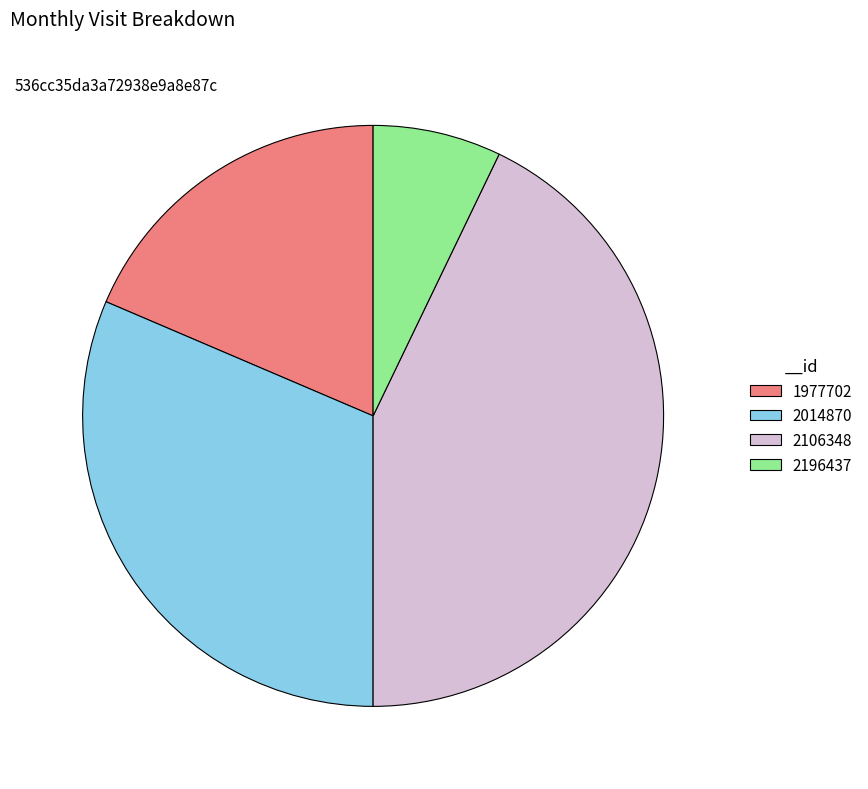

Is the sum of 2106348 and 1977702 greater than half?

Yes